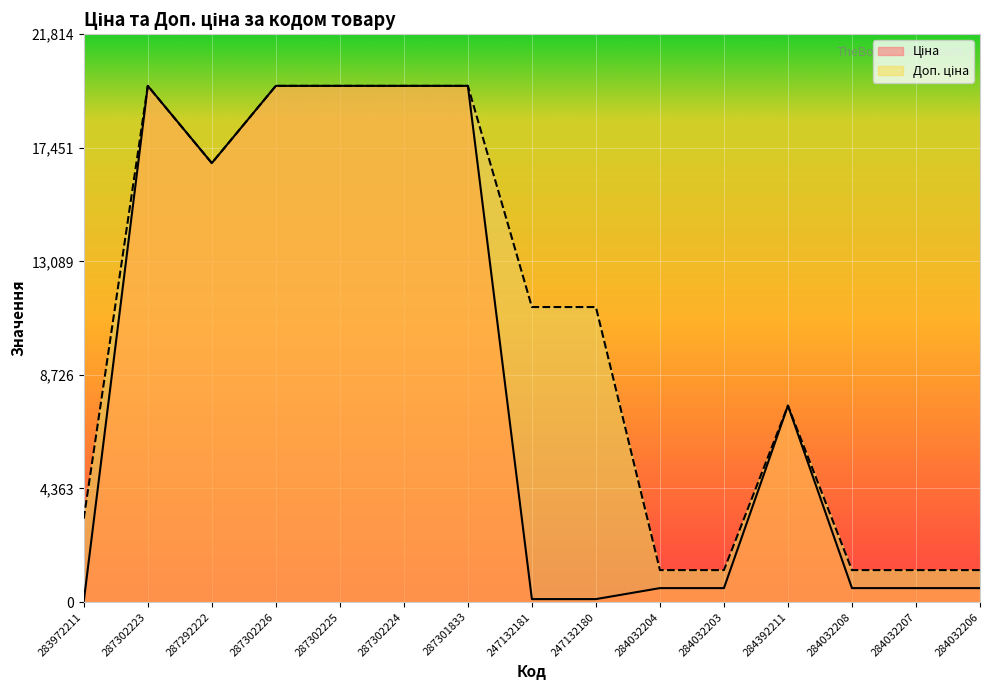

Rank the series by their maximum value, from highest to lowest.

Ціна, Доп. ціна